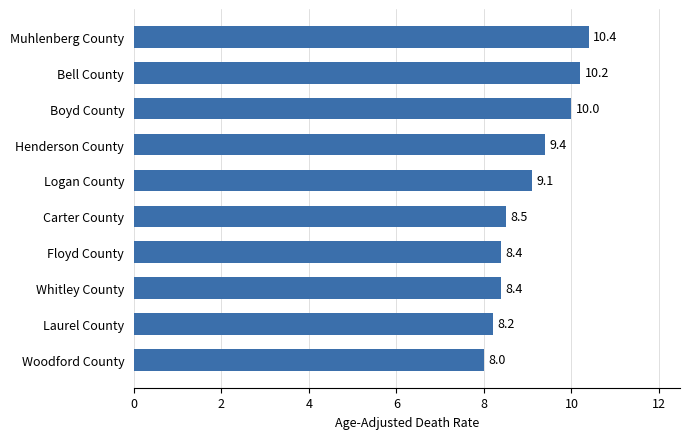

How many bars are there in total?

10